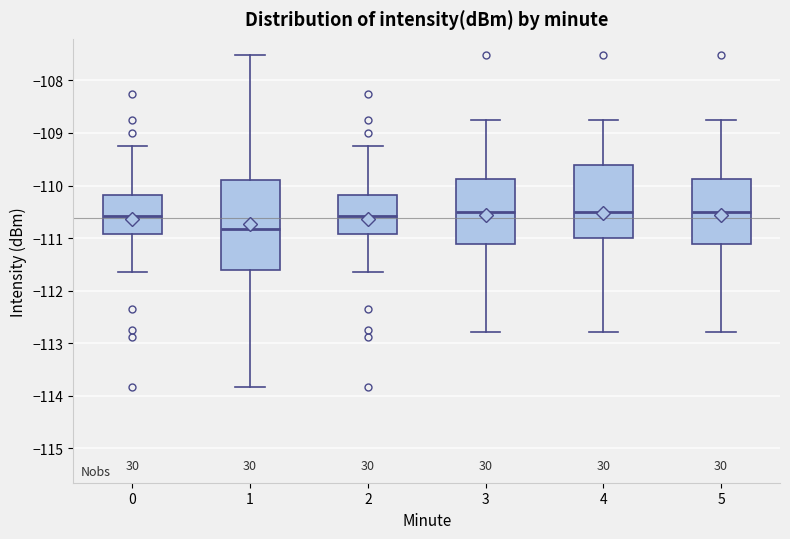

Comparing the boxes themselves (not the whiskers), which one is the tallest?

1